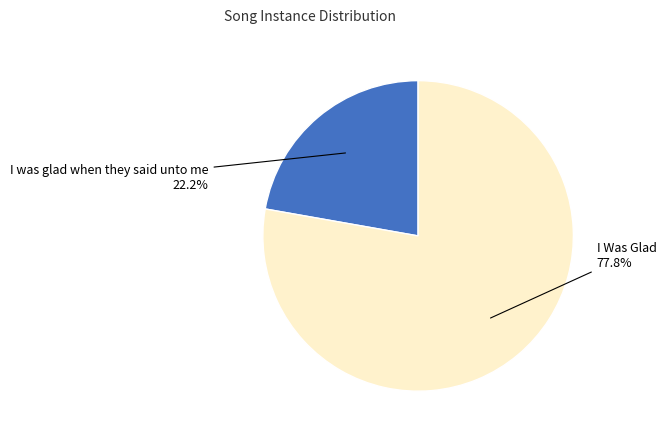

What portion of the pie excludes I was glad when they said unto me?

77.8%